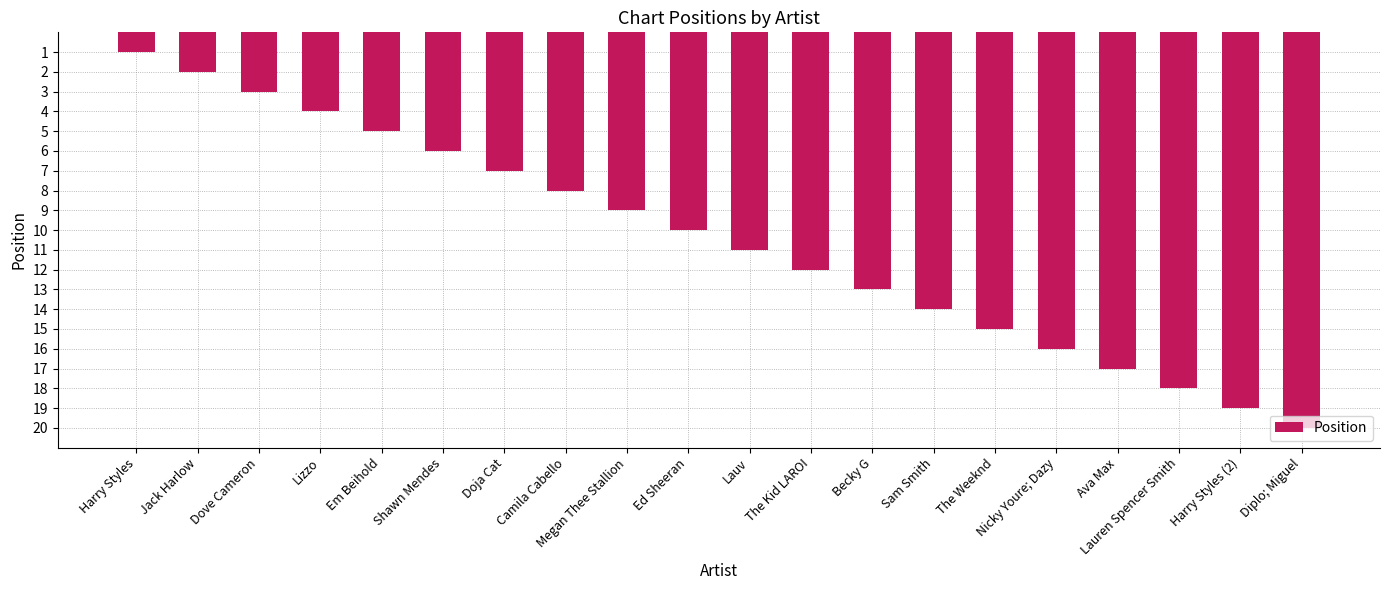

The value at Harry Styles is 1. True or false?

True